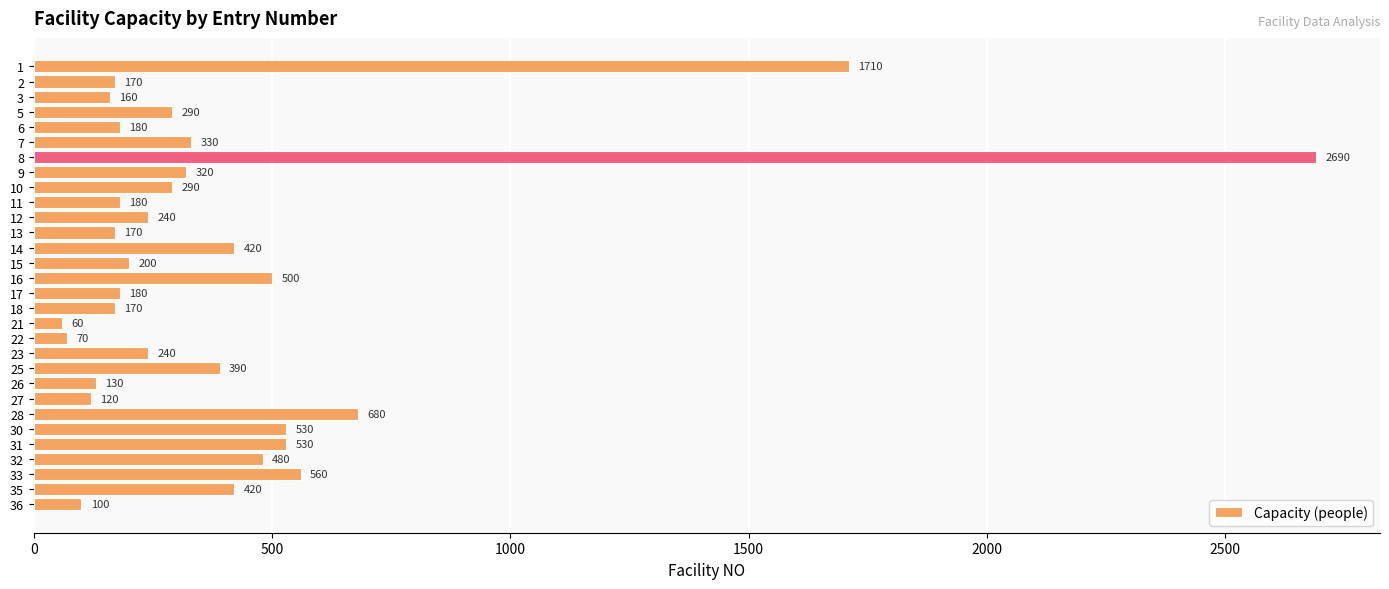

What is the smallest value displayed?

60